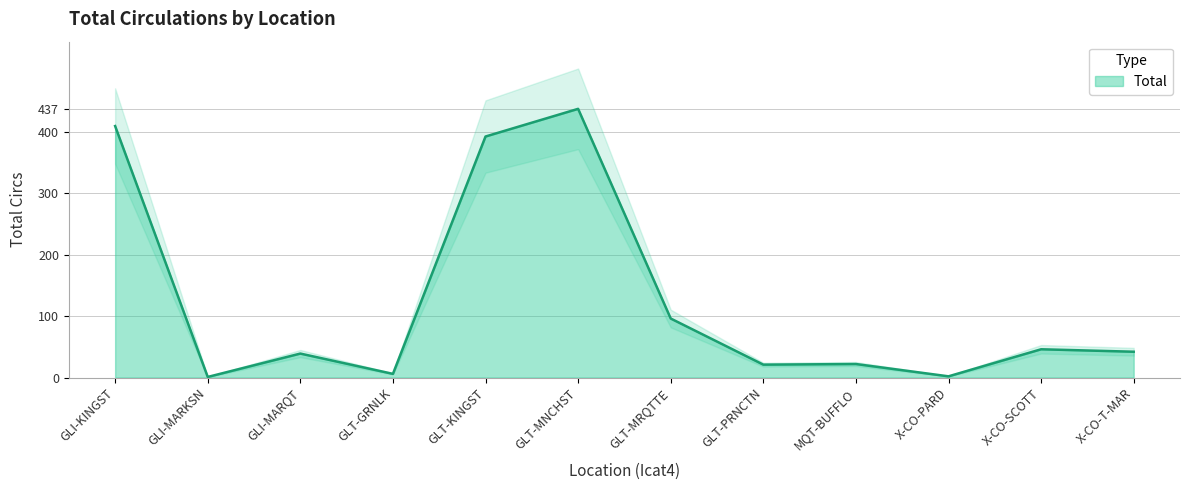

What is the difference between the maximum and minimum values?

436